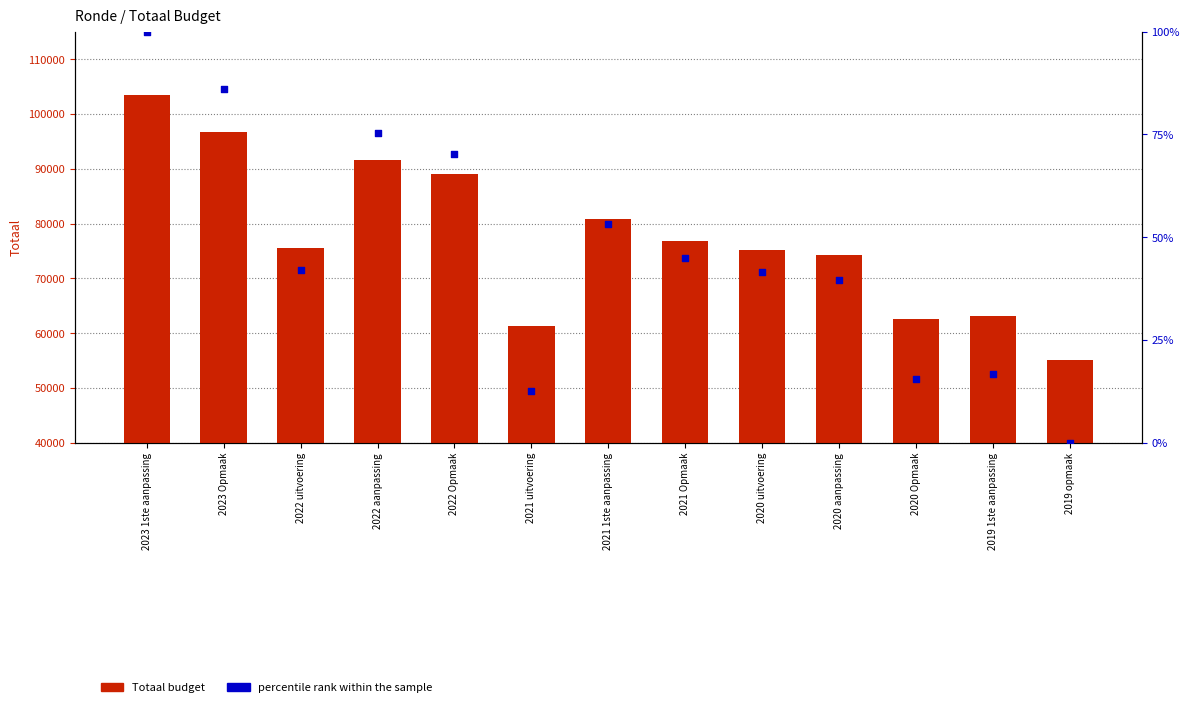

Which series has the largest total across all categories?

Totaal budget